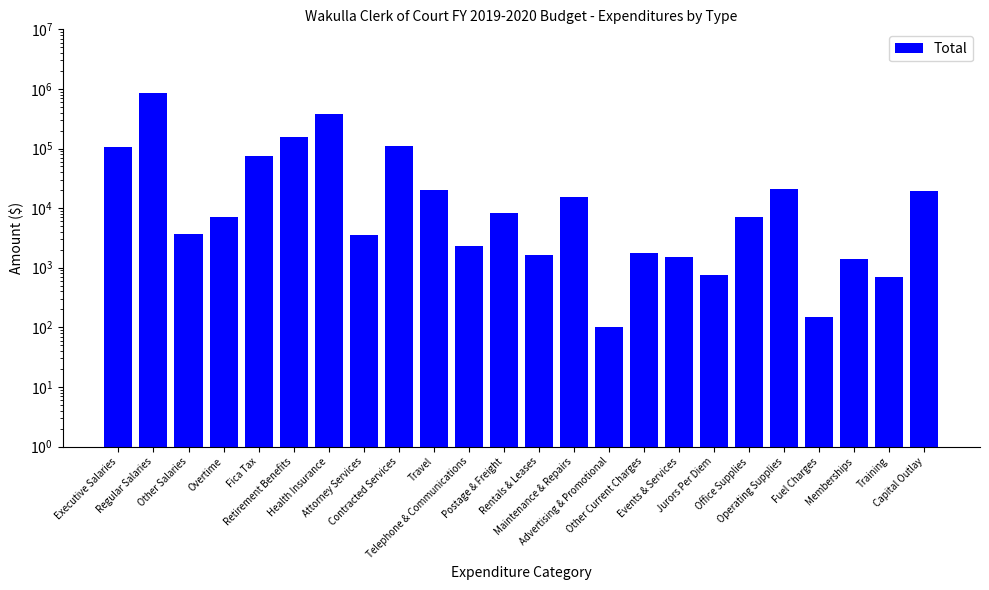

Are the bars horizontal?

No